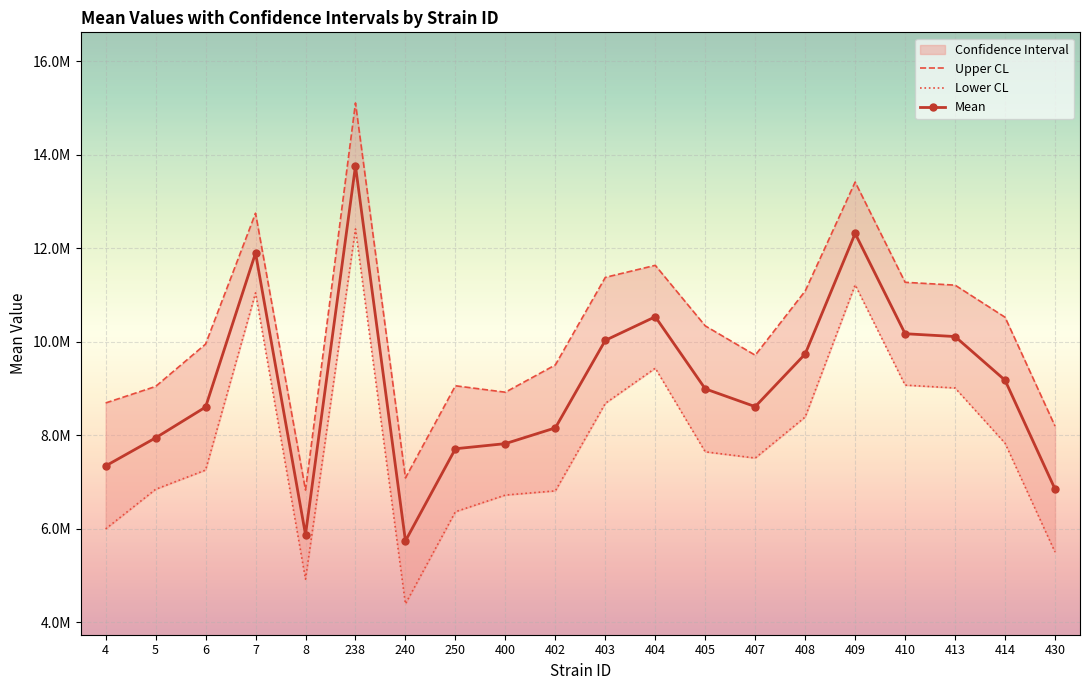

Which series has the largest total across all categories?

uppercl